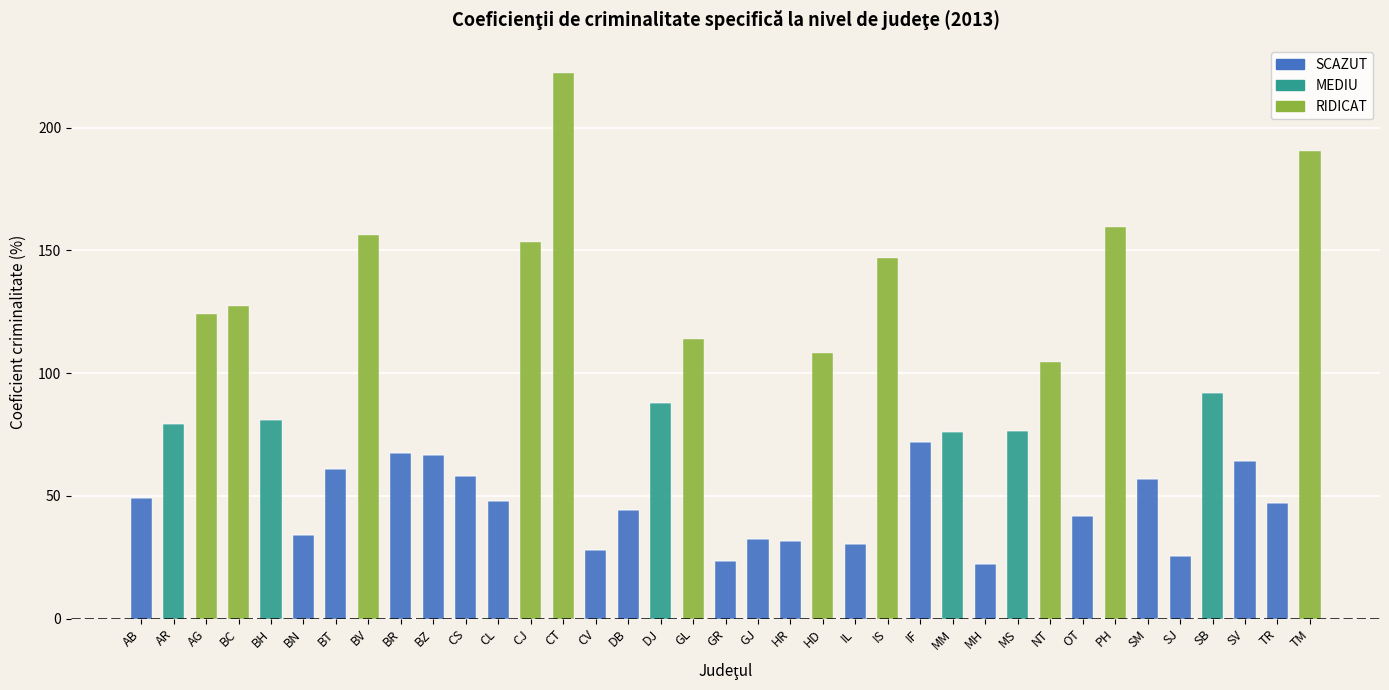

What is the sum of all SCAZUT values?

903.9